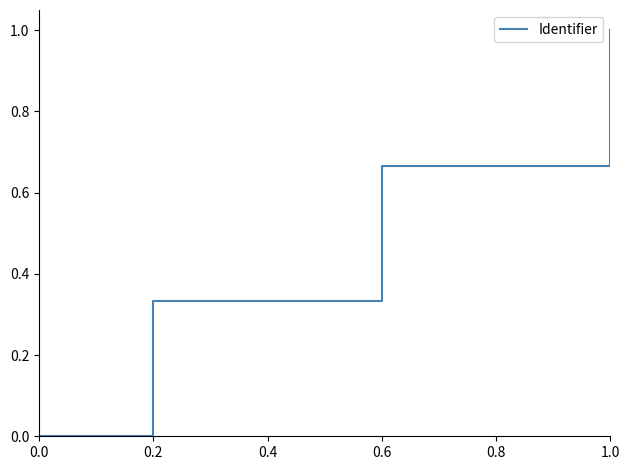

What is the sum of all values?

2.0